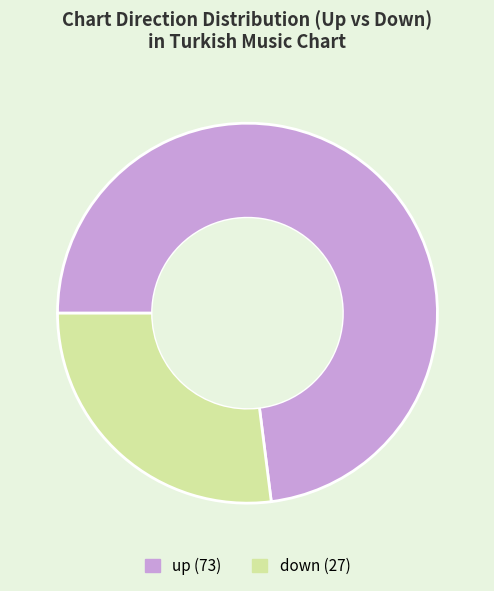

Is there any slice that represents more than half of the pie?

Yes